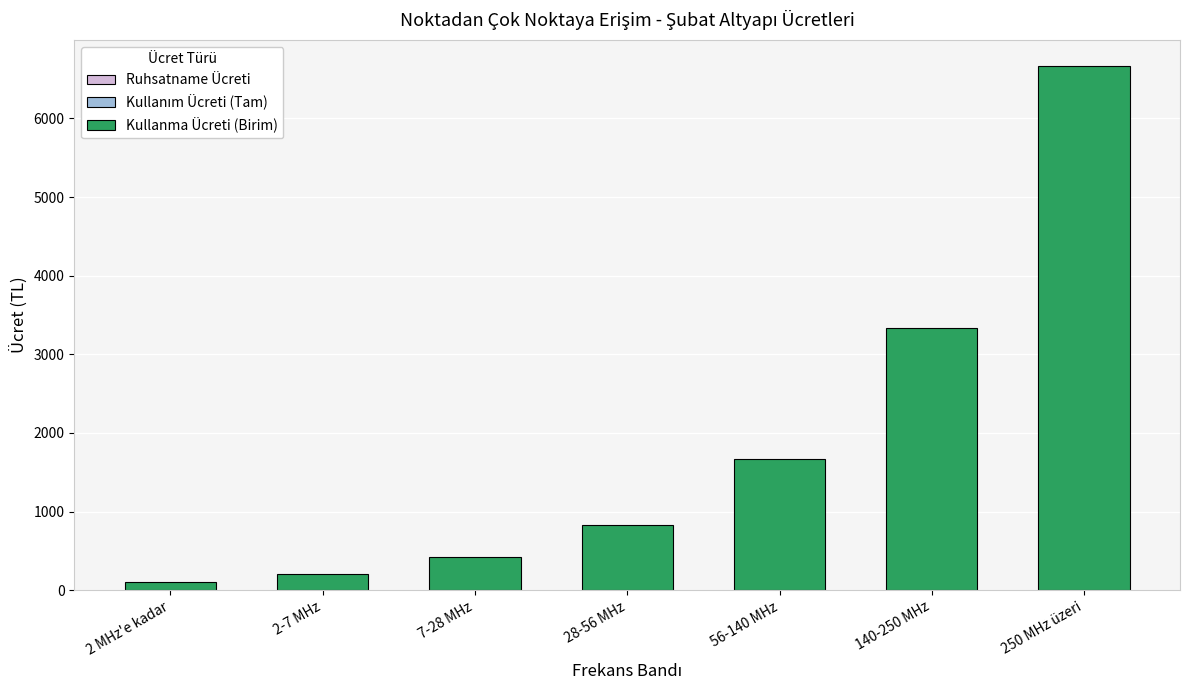

Which has a higher value, 250 MHz üzeri or 7-28 MHz?

250 MHz üzeri